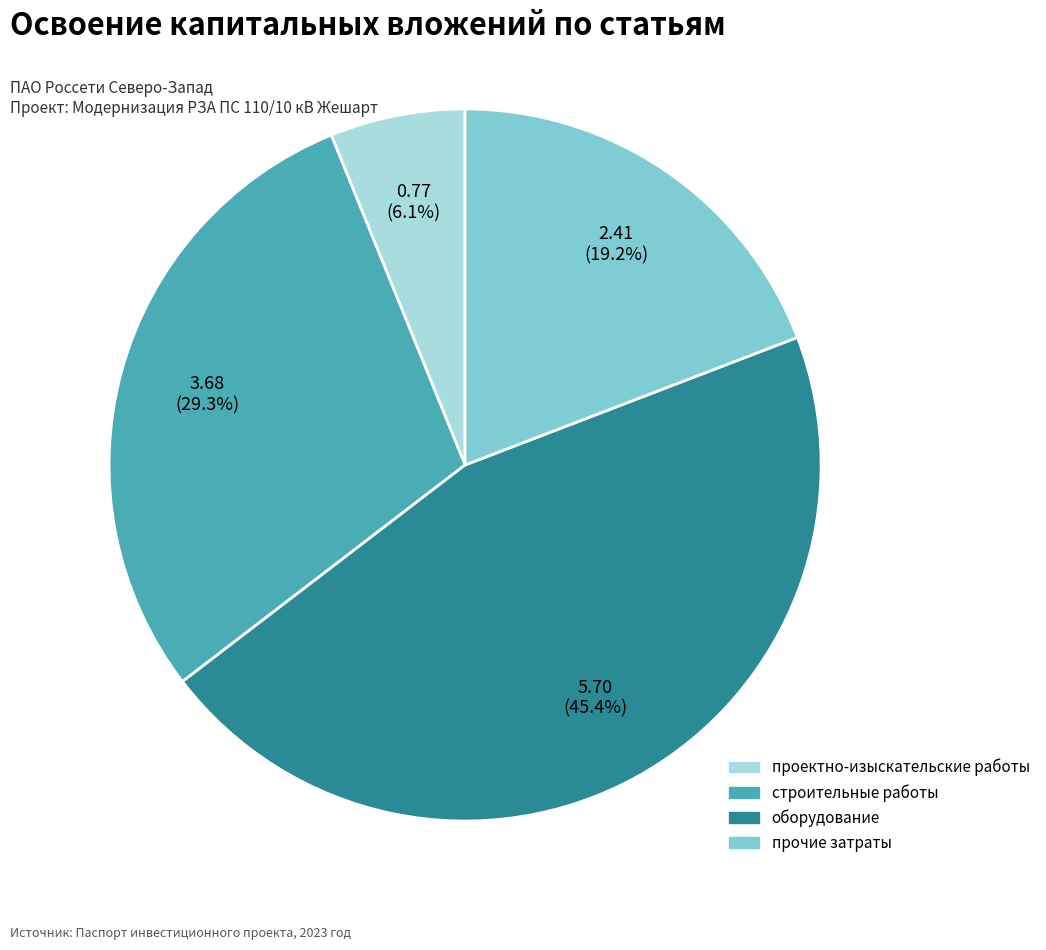

Is there any slice that represents more than half of the pie?

No